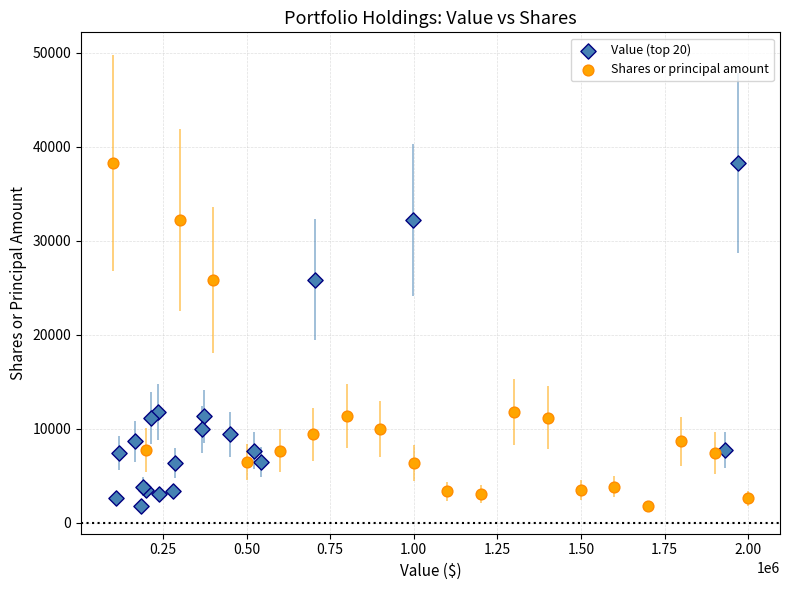

What are all the series names shown in the legend?

Value (top 20), Shares or principal amount